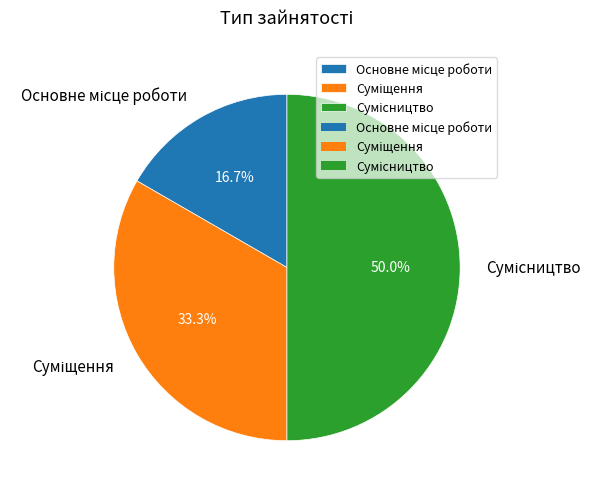

Count the number of slices in the pie.

3